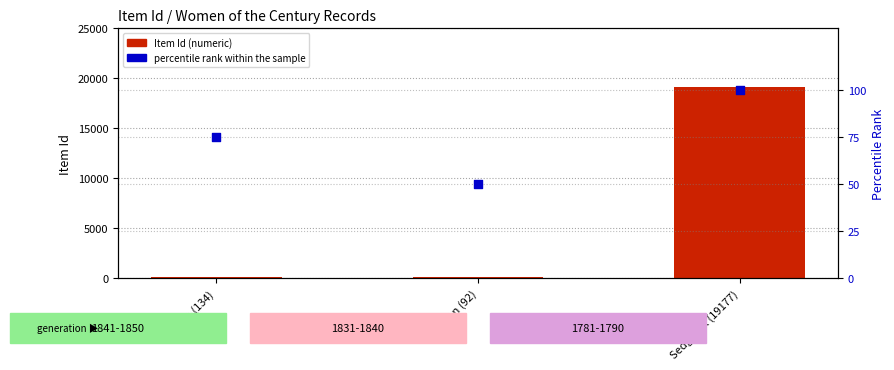

Which series reaches the maximum Y coordinate?

Item Id (transformed count)